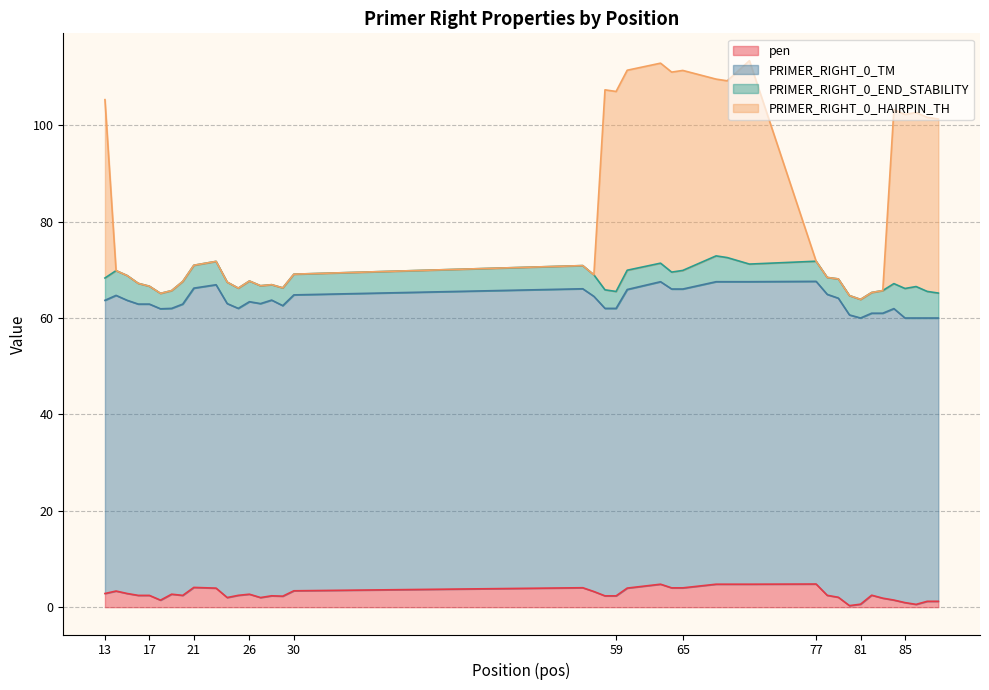

Does the chart have visible grid lines?

Yes